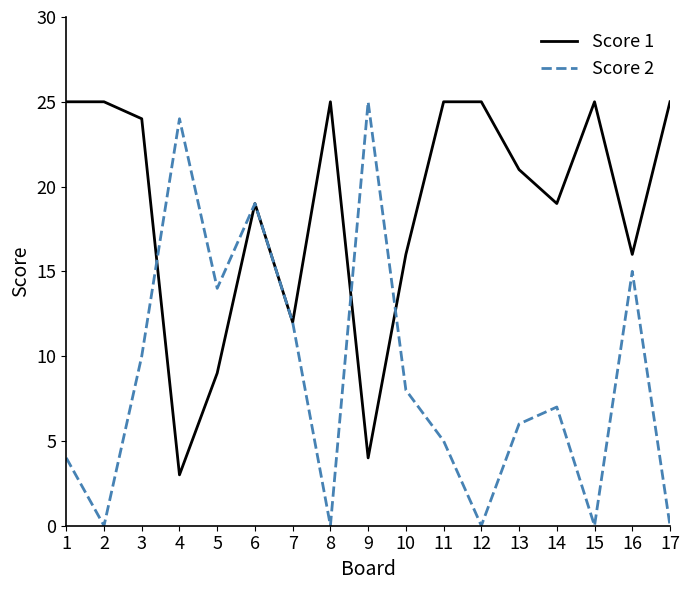

After their last crossing, which series has the higher values: Score 2 or Score 1?

Score 1